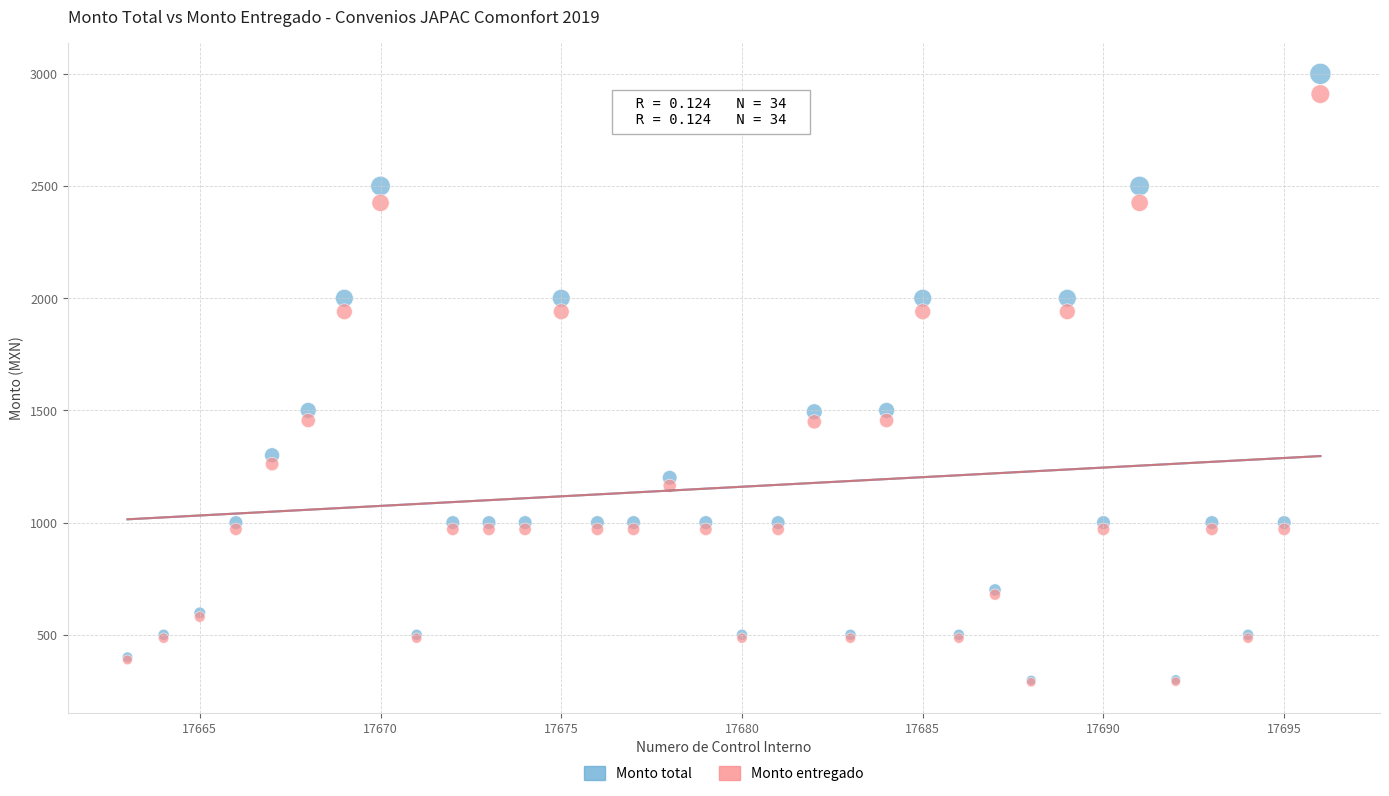

Which series has the largest Y range (max minus min)?

Monto total